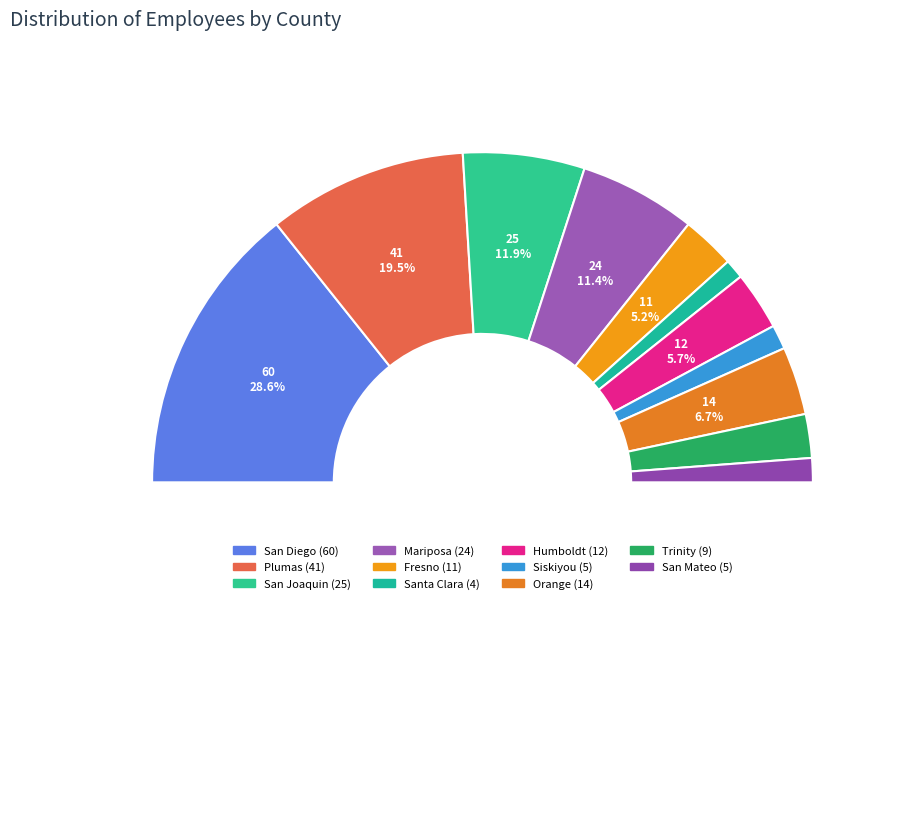

What is the change in value from Humboldt to San Mateo?

-7